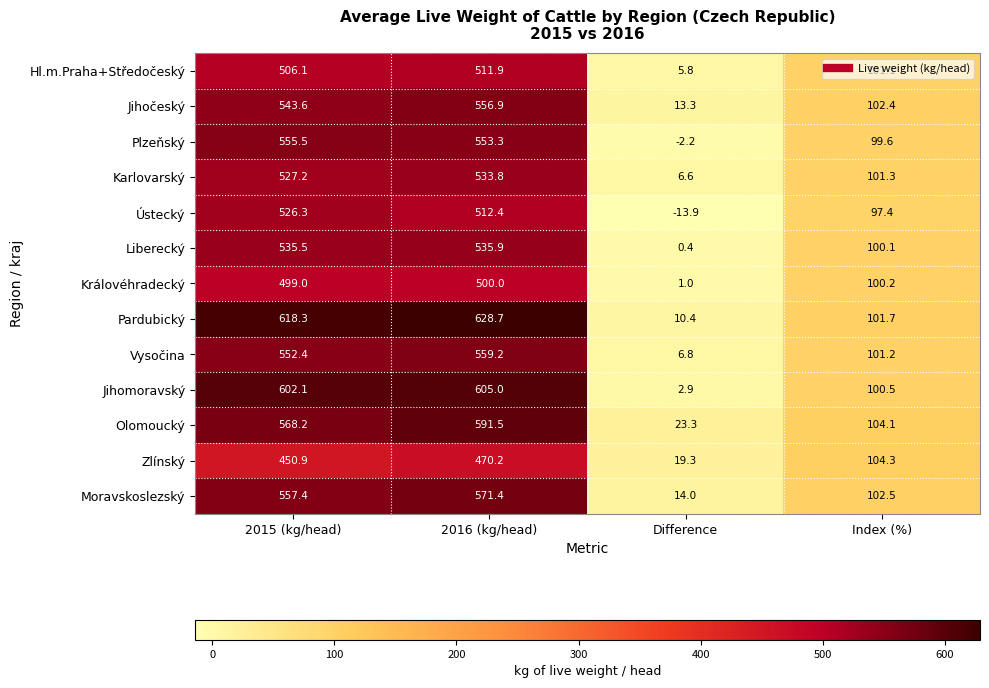

What is the average value of the Karlovarský series?

292.2